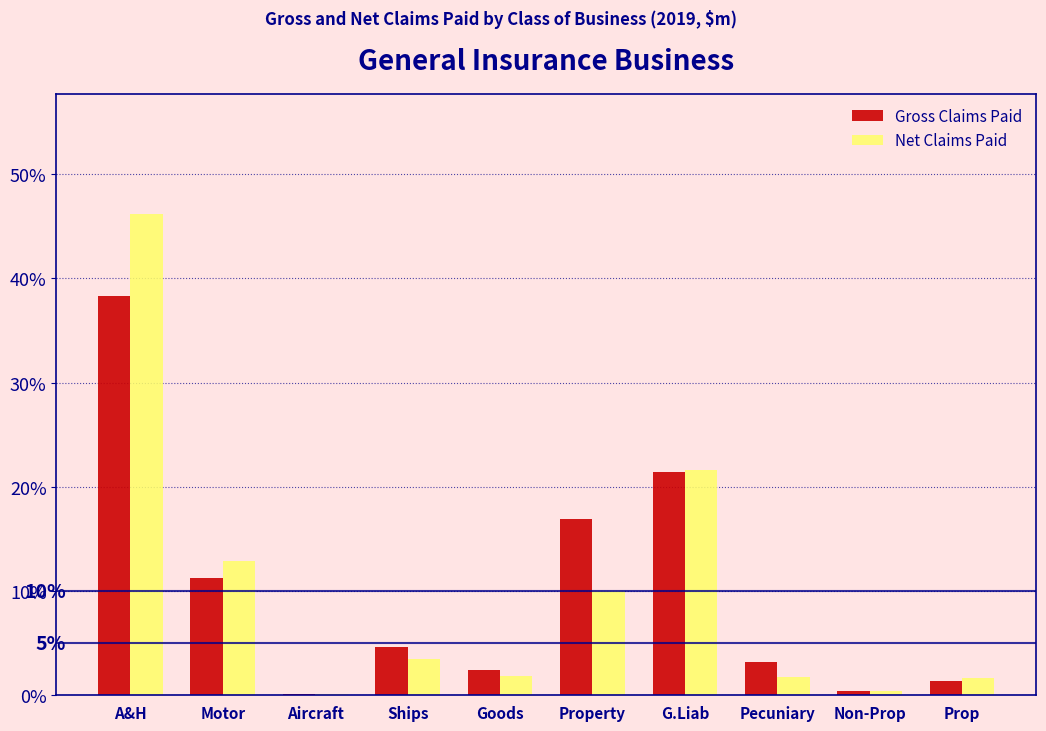

At which category is the sum across all series the highest?

A&H